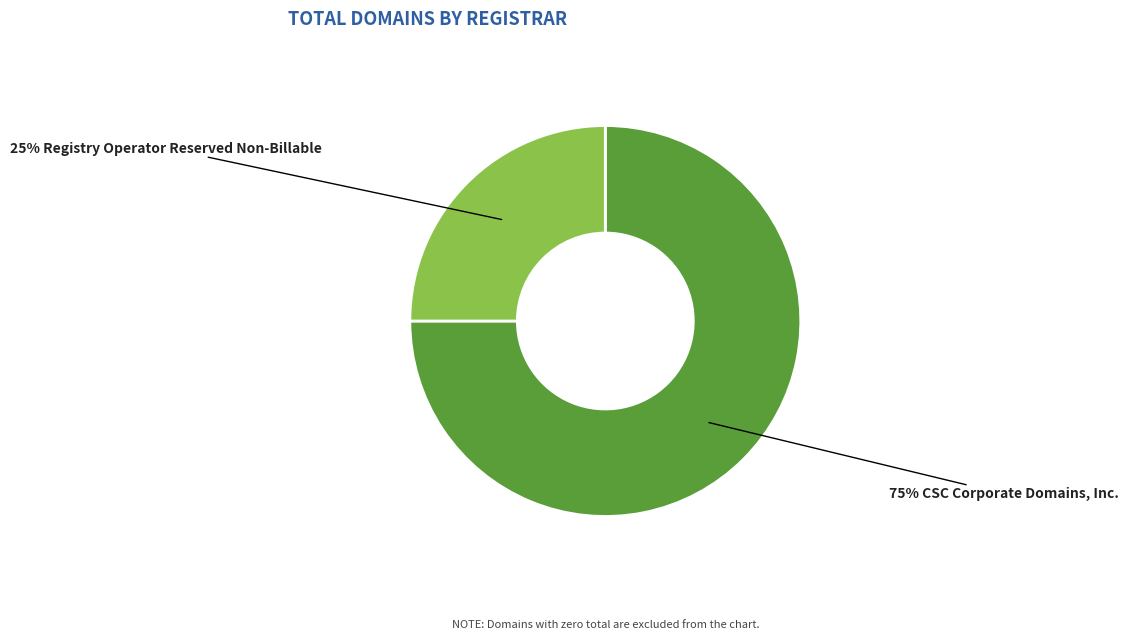

How many slices are in this pie chart?

2